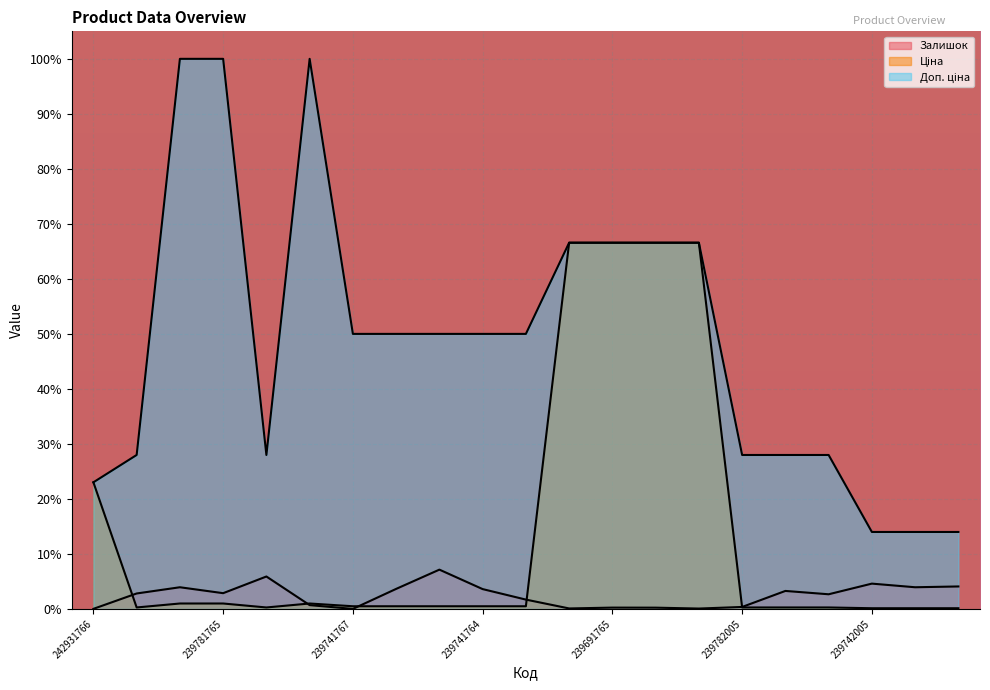

At 239742005, list the series in order from smallest to largest.

Ціна, Залишок, Доп. ціна